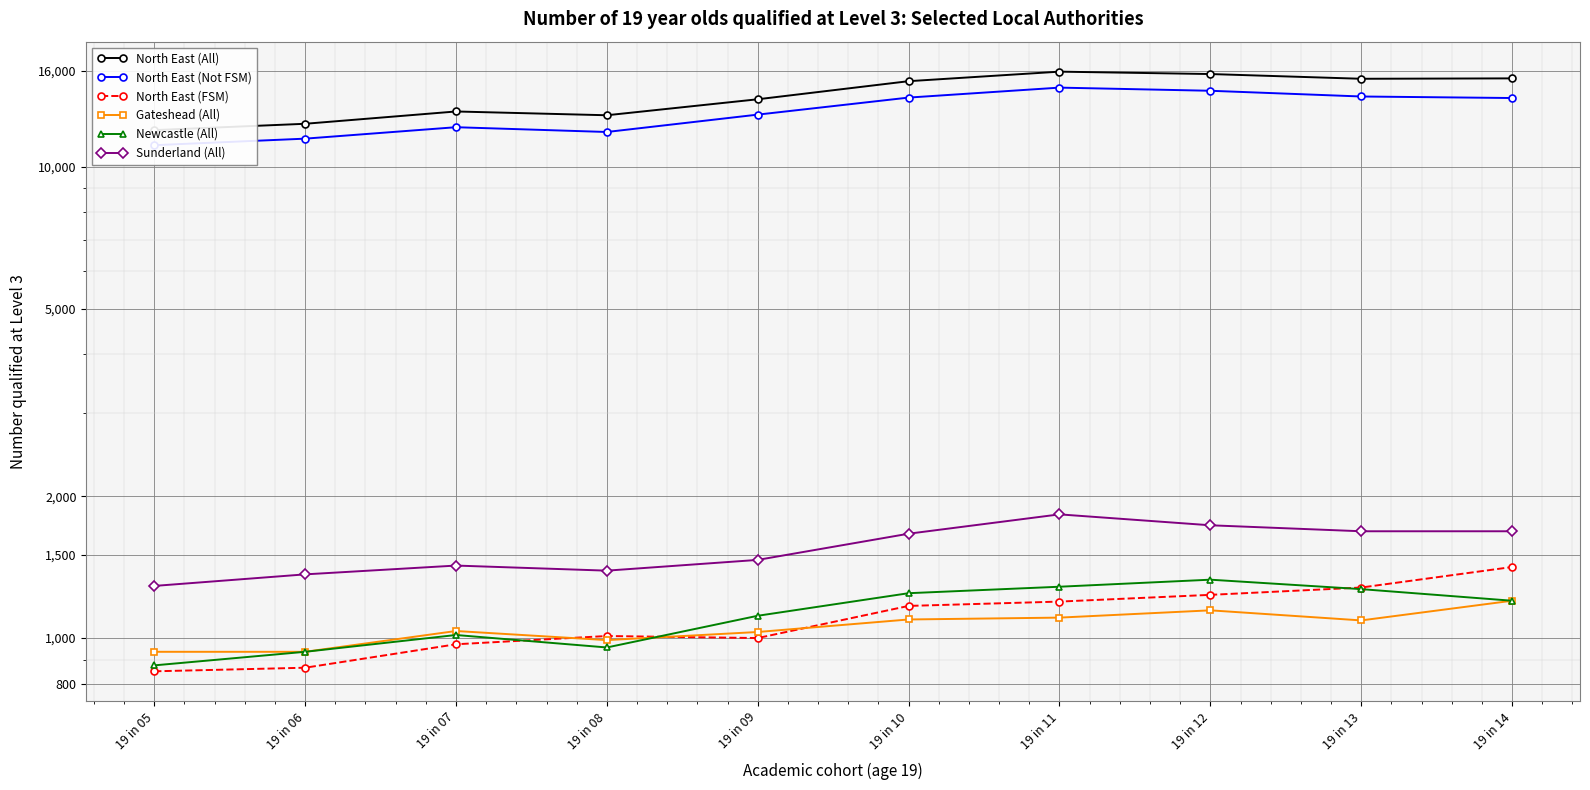

What is the spread (max minus min) of values at 19 in 08?

11910